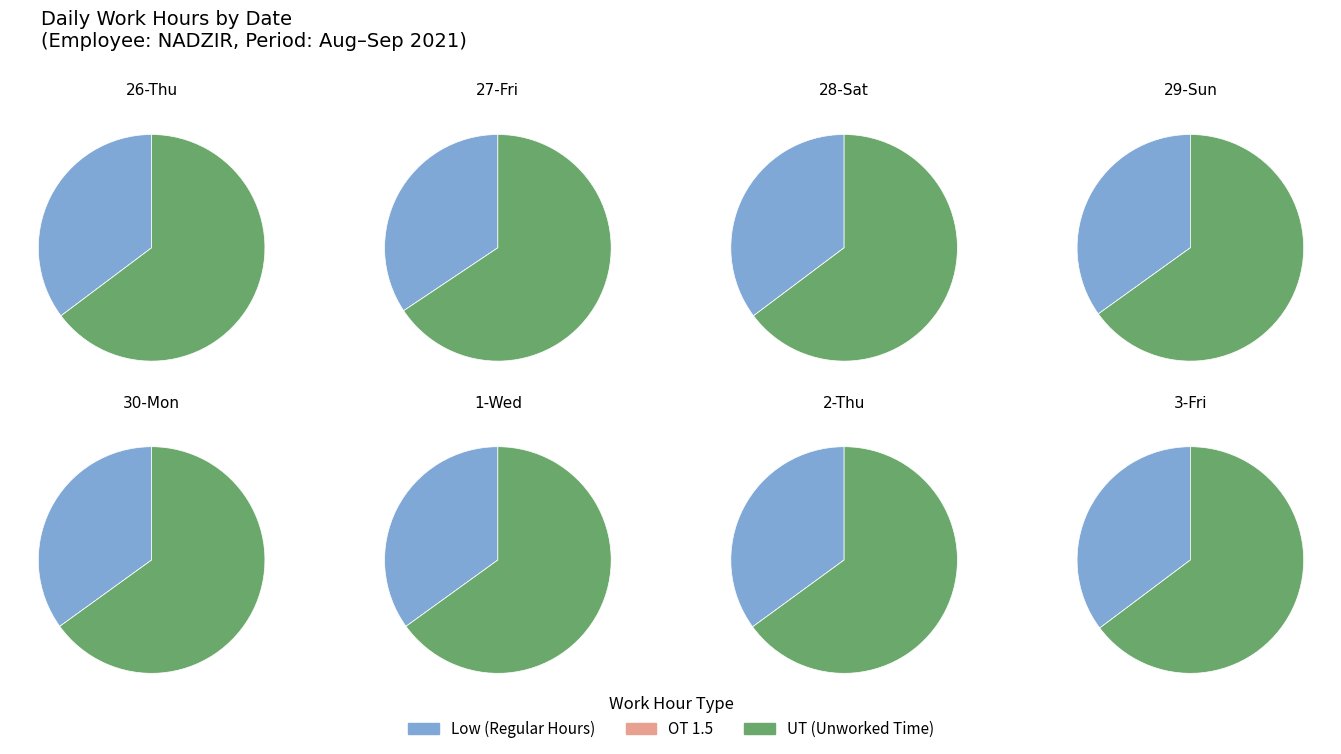

Which category has the smallest portion of the pie?

OT 1.5